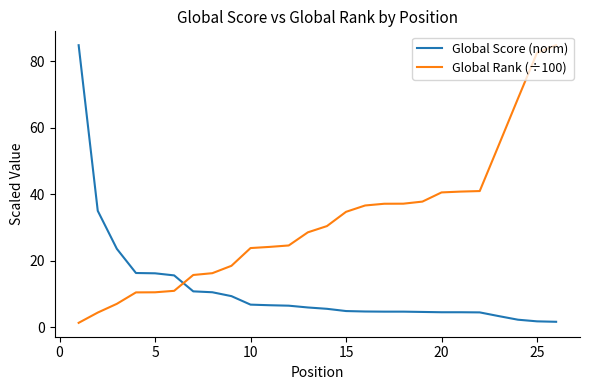

How many categories are shown in the chart?

26